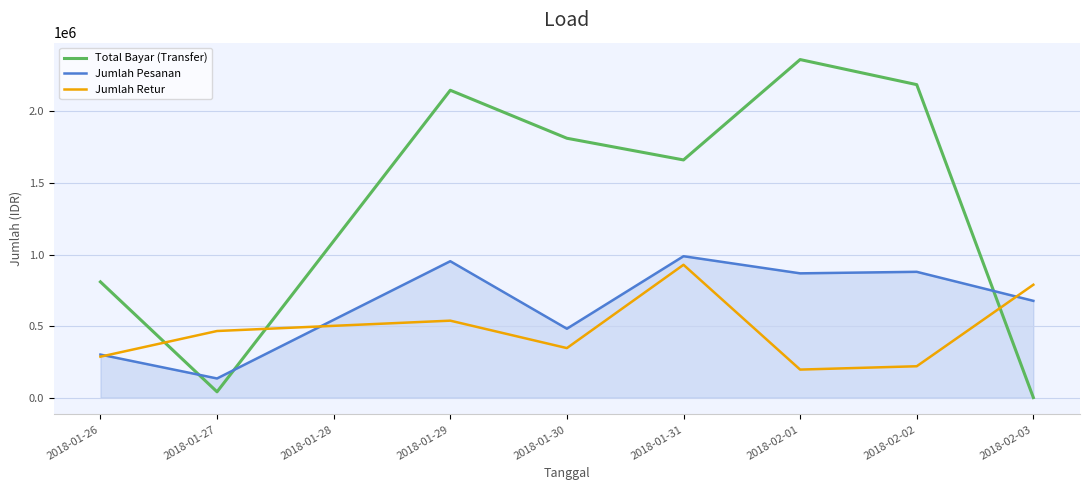

Which series has the widest spread of values?

Total Bayar (Transfer)